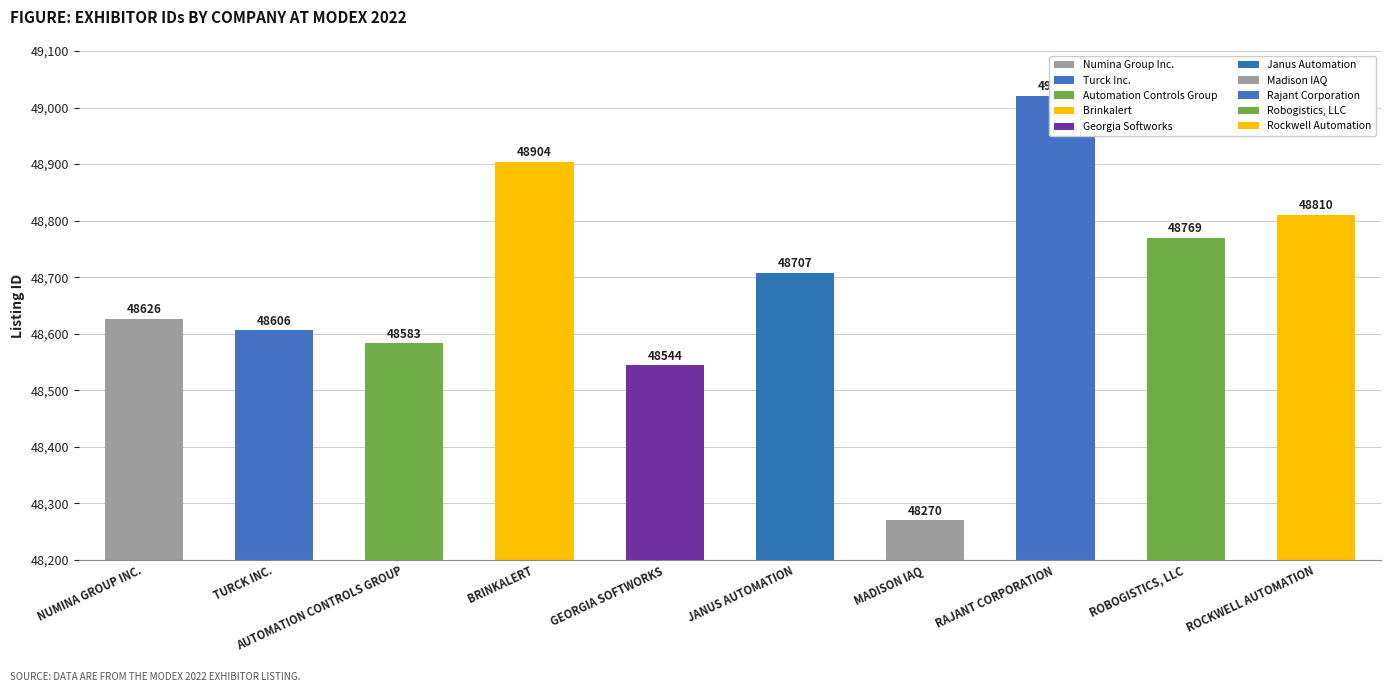

Which has a higher value, TURCK INC. or ROCKWELL AUTOMATION?

ROCKWELL AUTOMATION